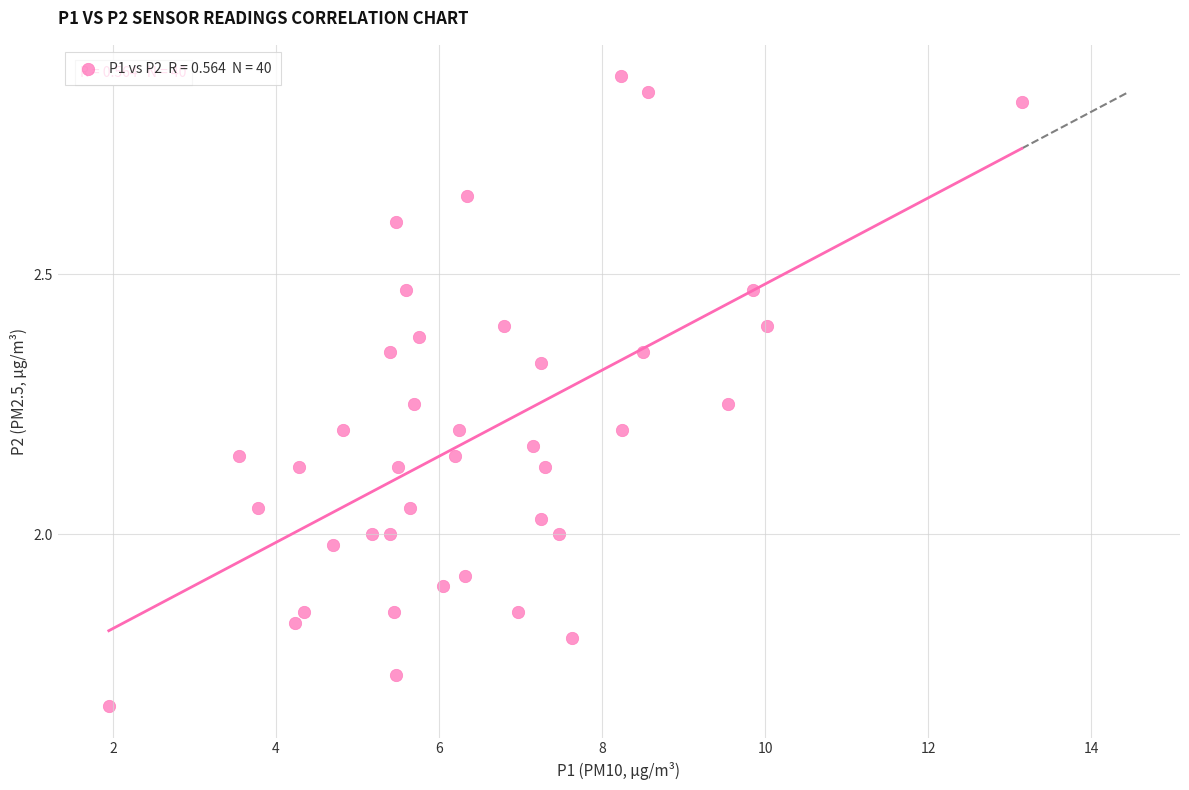

What is the range of X values (max minus min)?

11.2